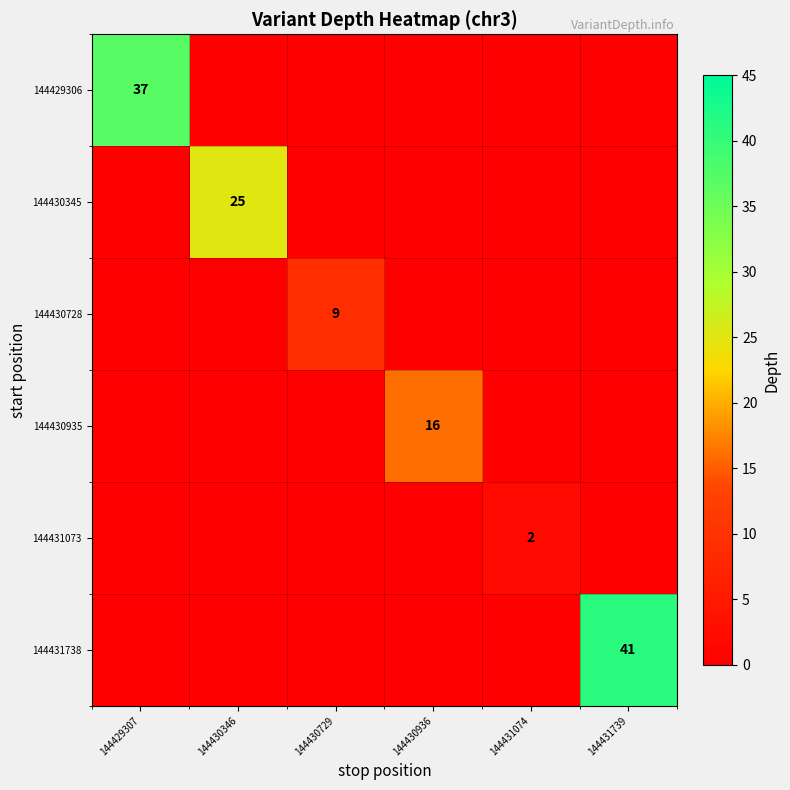

How many values in the 144431073 series exceed 0?

1